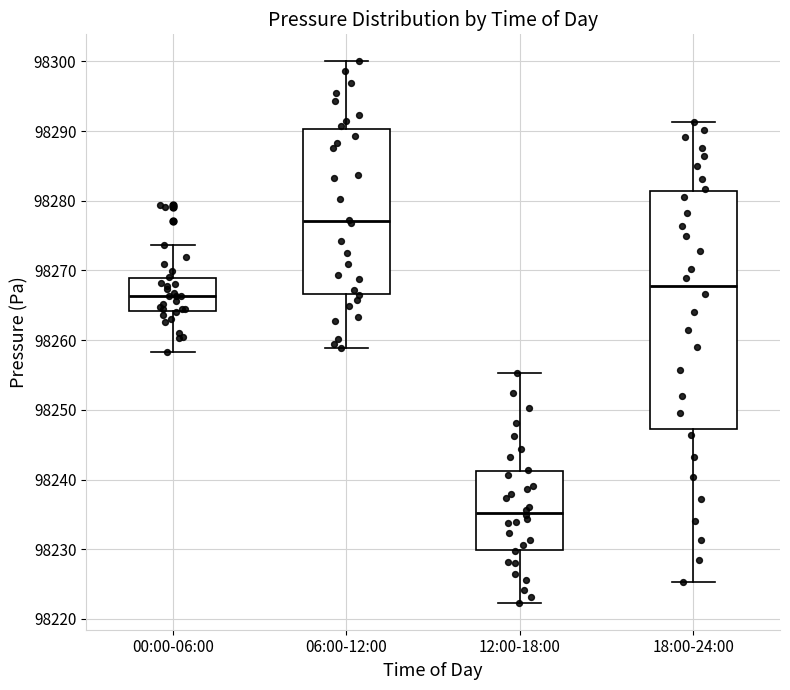

Which box is the tallest, from its lower edge to its upper edge?

18:00-24:00